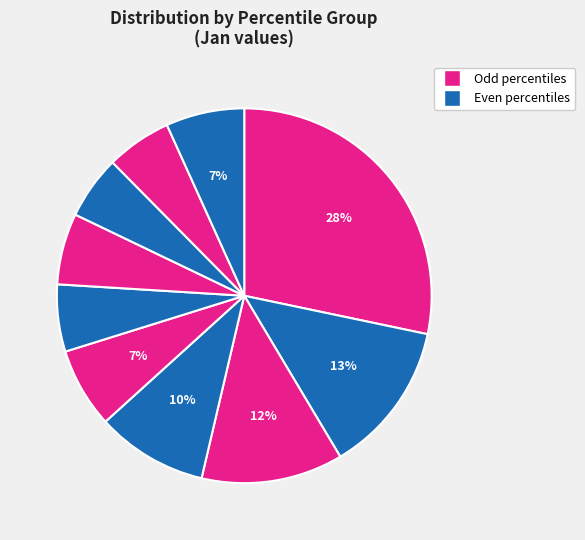

How many segments does this pie chart have?

10